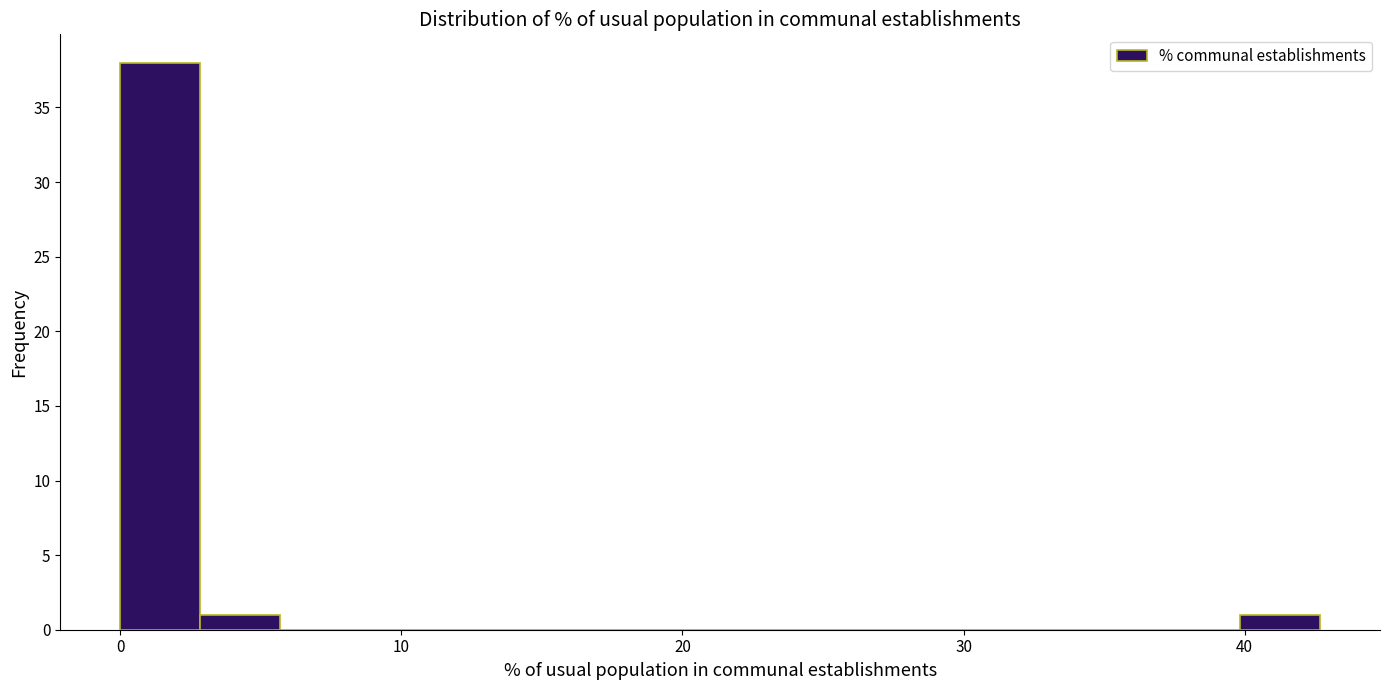

Read against the x-axis, roughly where is the centre of the tallest bar?

1